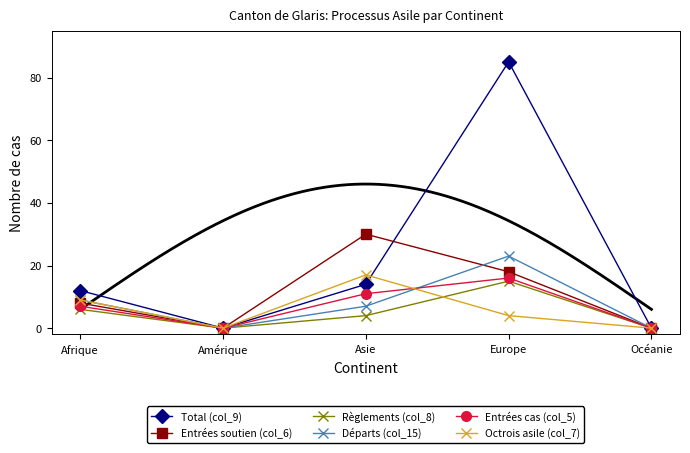

List the series in order of their peak value, highest first.

Total (col_9), Entrées soutien (col_6), Départs (col_15), Octrois asile (col_7), Entrées cas (col_5), Règlements (col_8)